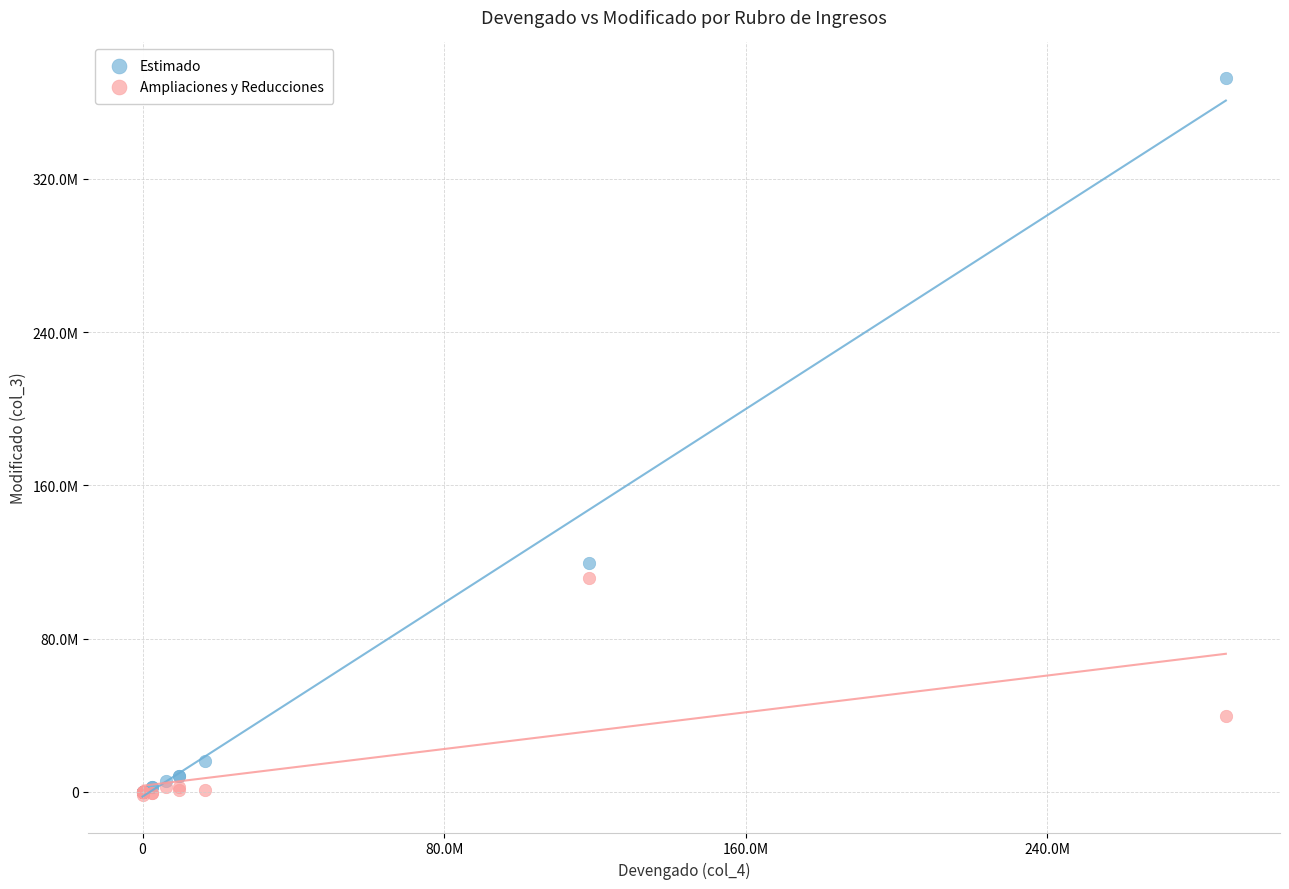

Which series has the widest spread of Y values?

Estimado